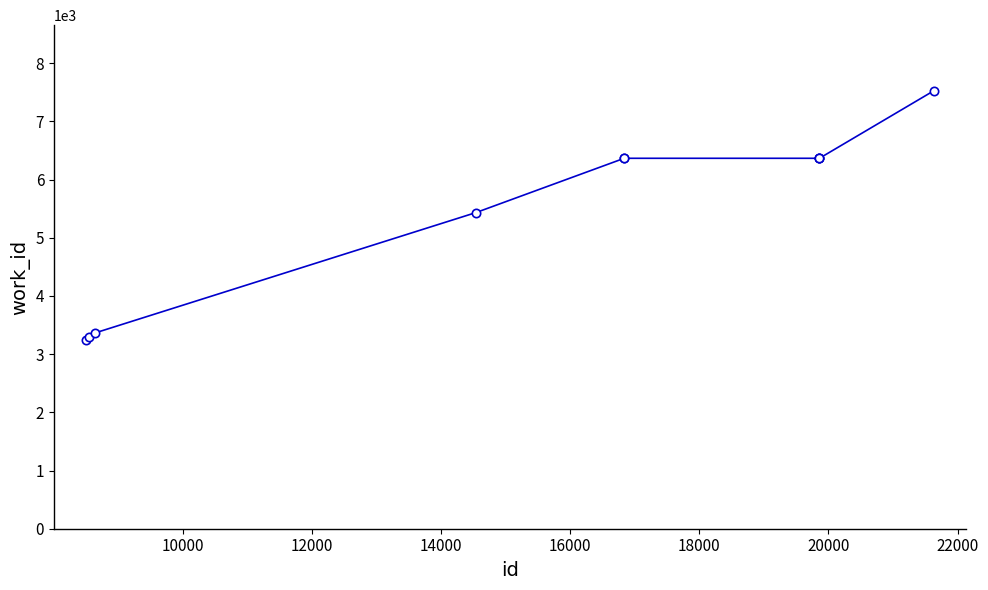

What is the average value?

5469